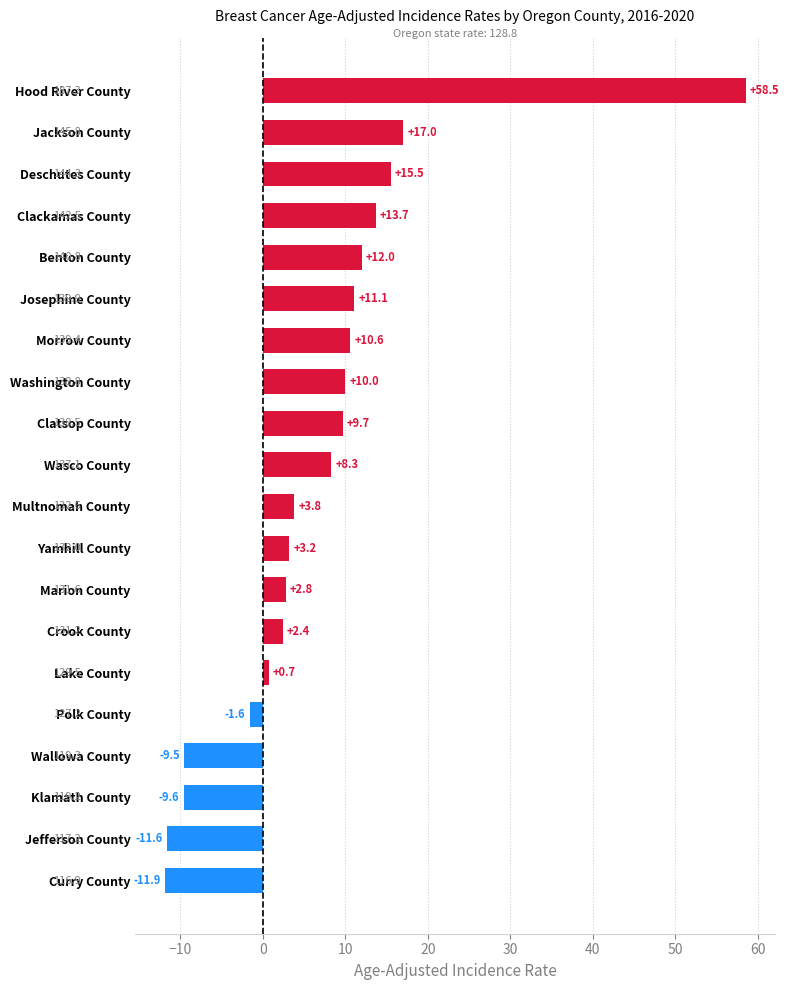

The chart shows a value of 93.3 at Hood River County. True or false?

False